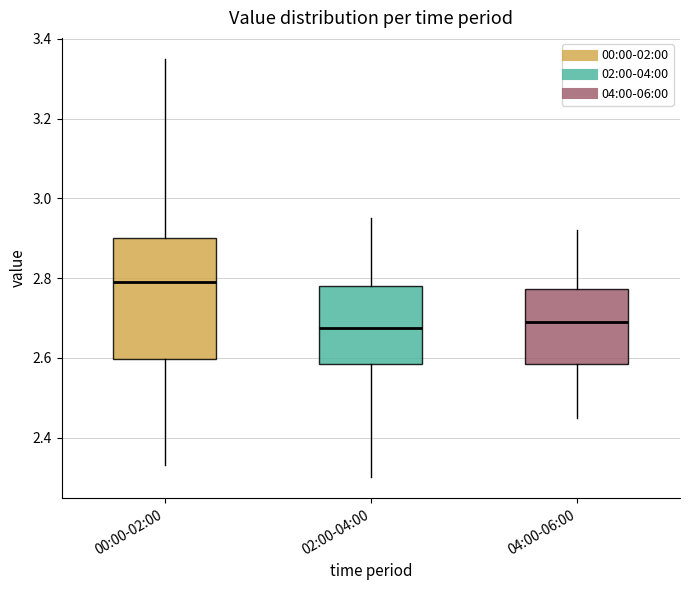

Reading left to right, transcribe this box plot: for each box, give where its median line is, the range the box spans, and where its two whiskers end, as read against the y-axis. The values are not printed on the chart, so give them approximately, as read against the axis.

00:00-02:00: median 2.80, box 2.60 to 2.90, whiskers 2.34 to 3.36
02:00-04:00: median 2.68, box 2.58 to 2.78, whiskers 2.30 to 2.96
04:00-06:00: median 2.70, box 2.58 to 2.78, whiskers 2.46 to 2.92